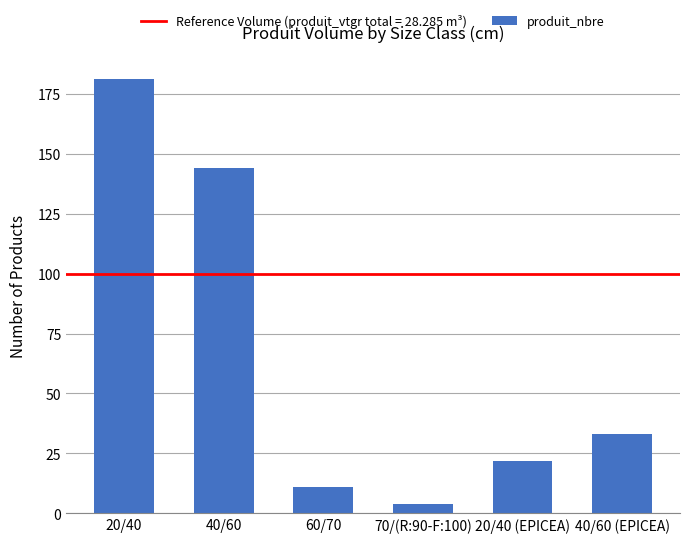

What is the sum of the values at 70/(R:90-F:100) and 20/40 (EPICEA)?

26